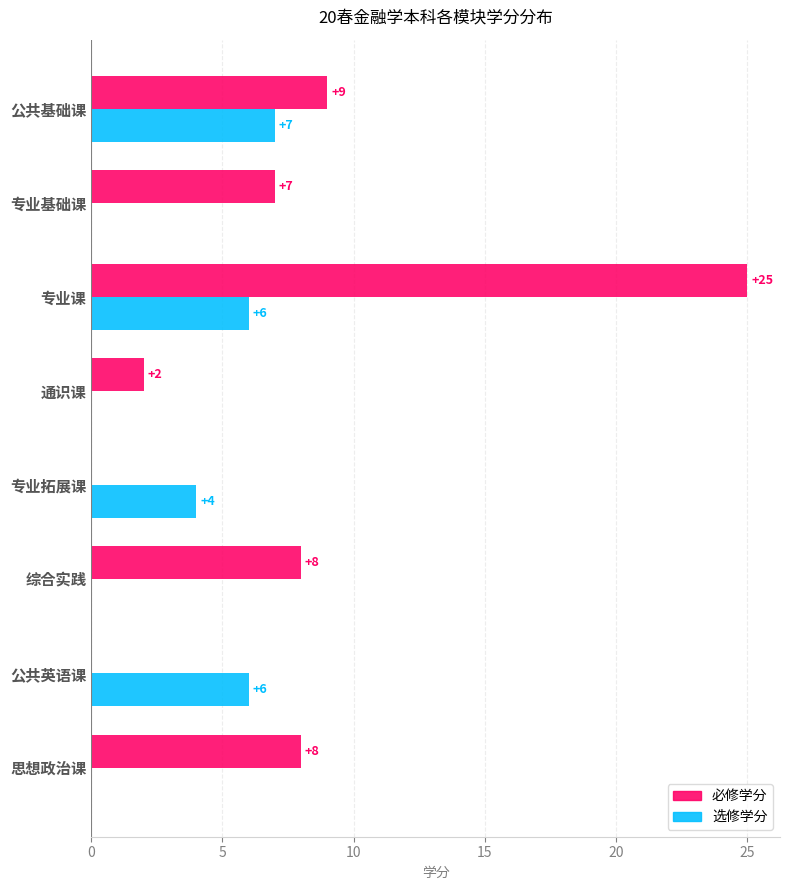

Where is 选修学分 nearest to the value 3?

专业拓展课